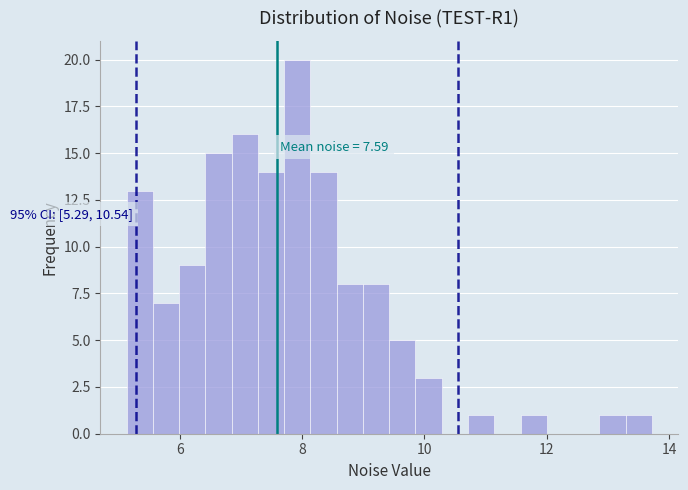

Around what value on the x-axis is the tallest bar? Give the approximate position of its centre, as read against the axis.

8.0